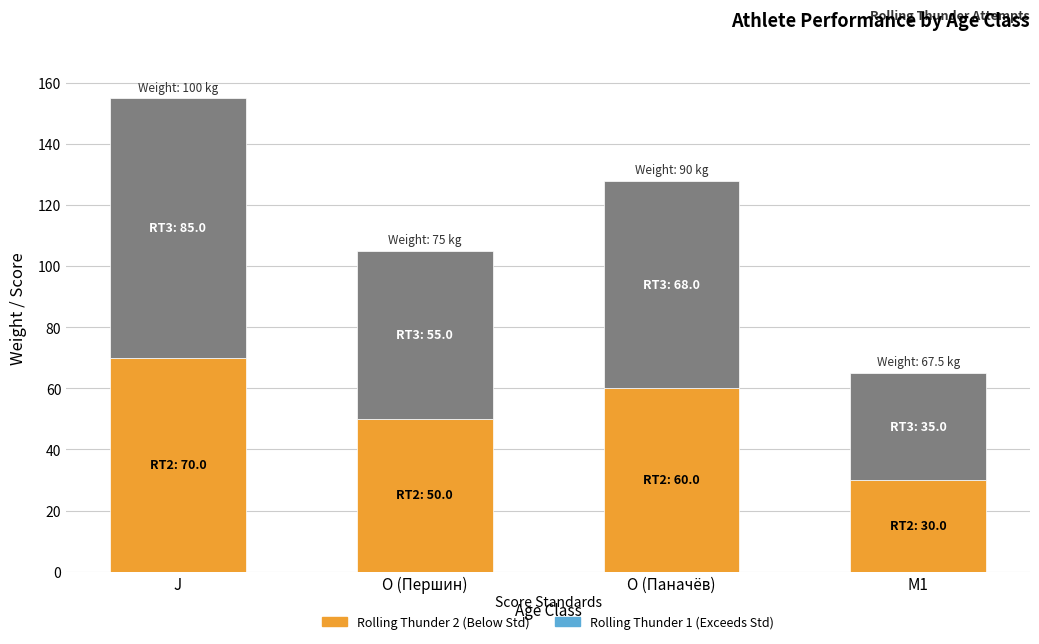

What is the total value across all series at O (Першин)?

105